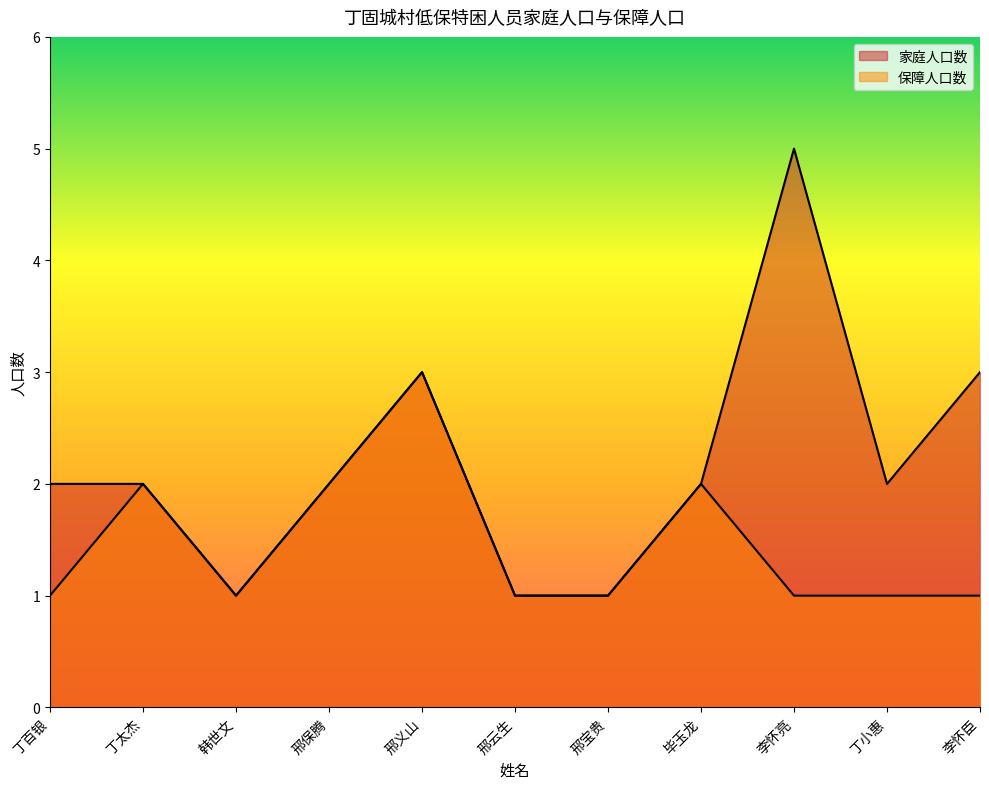

Count the 家庭人口数 values in the range 1 to 3.

10